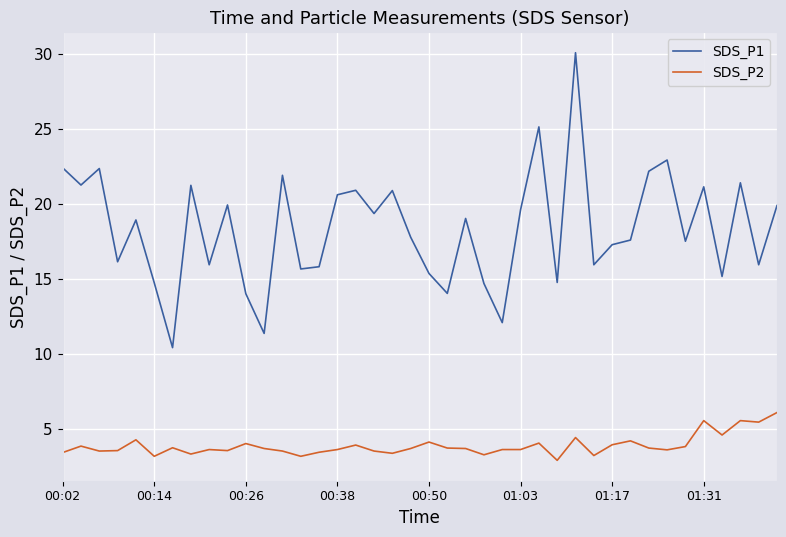

What are all the series names shown in the legend?

SDS_P1, SDS_P2